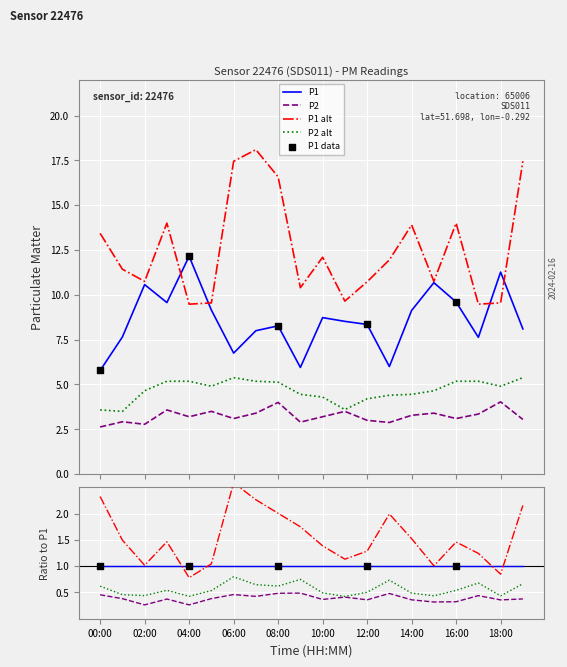

Is the value of P2_smooth at 15:00 greater than the value of P2 at 14:00?

Yes